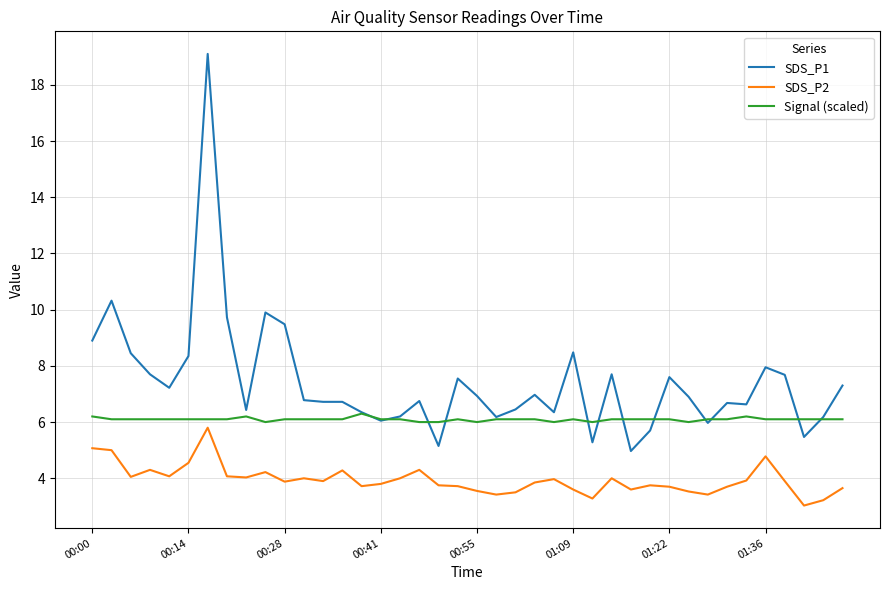

True or false: Signal (scaled) and SDS_P2 intersect in this chart.

False